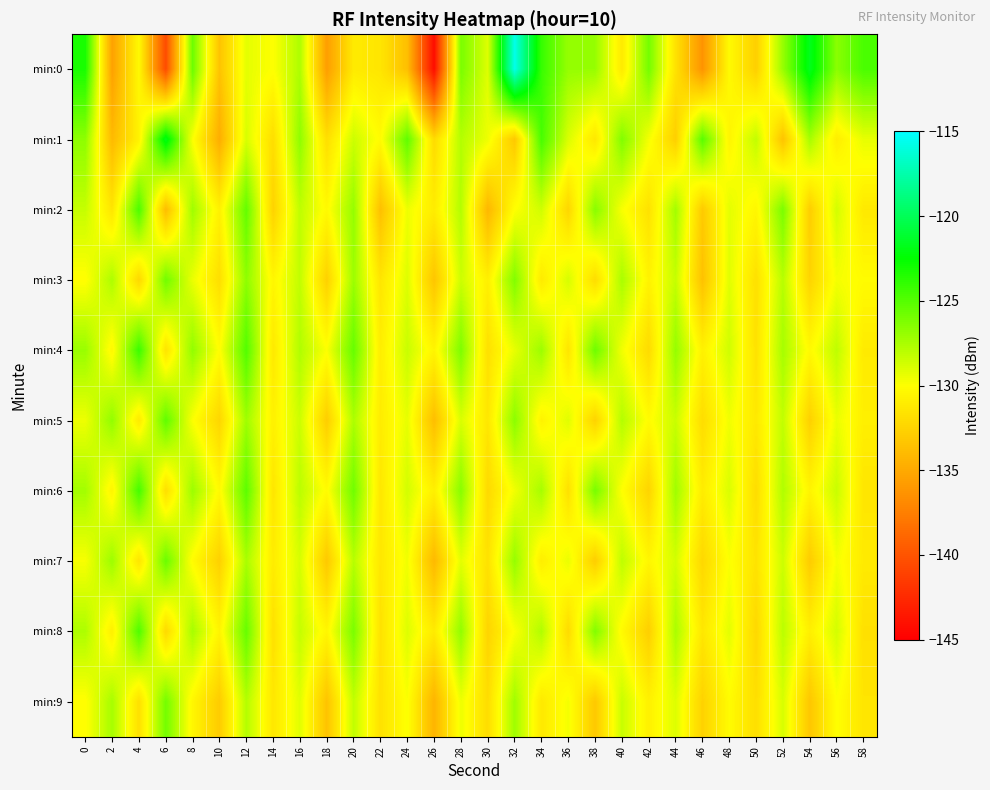

What is the difference between the highest and lowest values at 6?

18.7